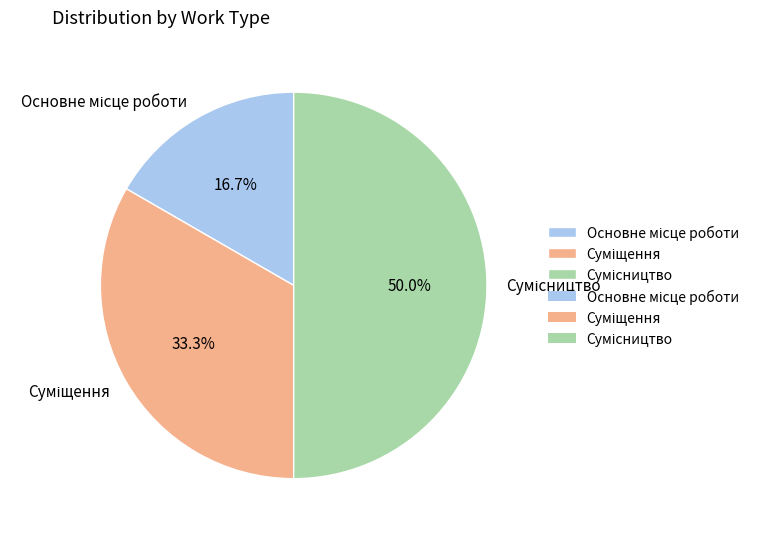

What portion of the pie excludes Основне місце роботи?

83.3%